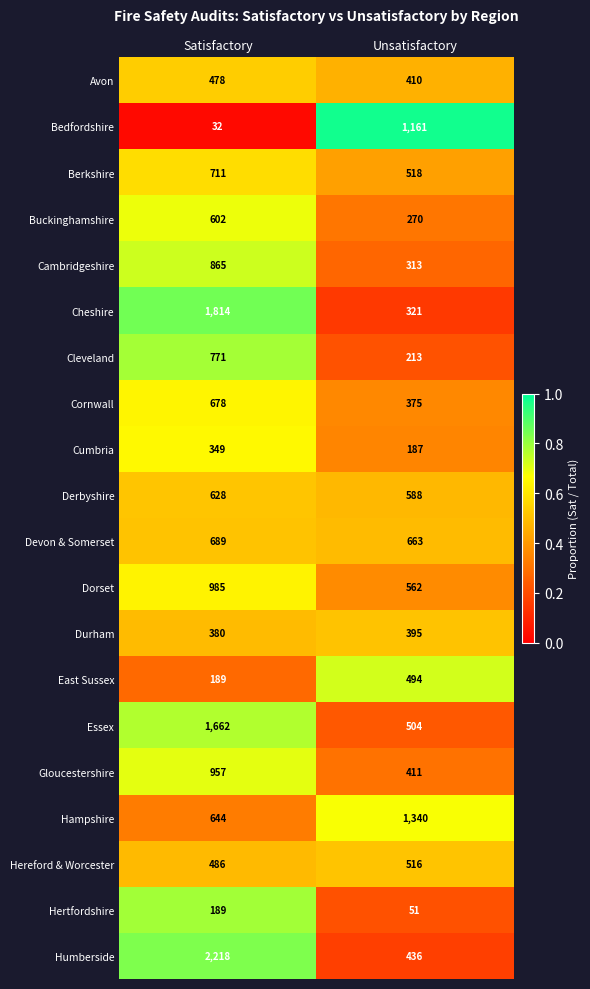

Which label corresponds to the largest value in the chart?

Satisfactory